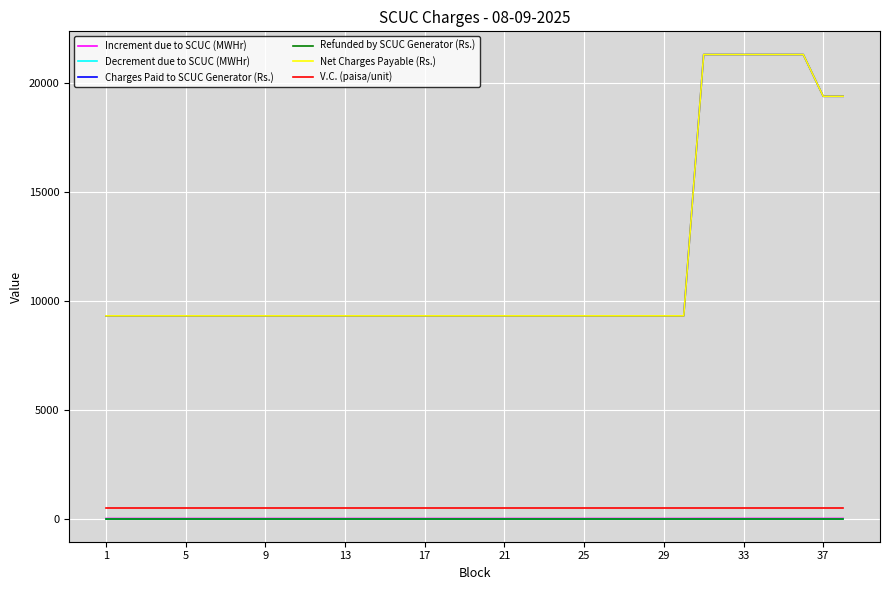

True or false: Net Charges Payable (Rs.) and Charges Paid to SCUC Generator (Rs.) cross at least once.

False